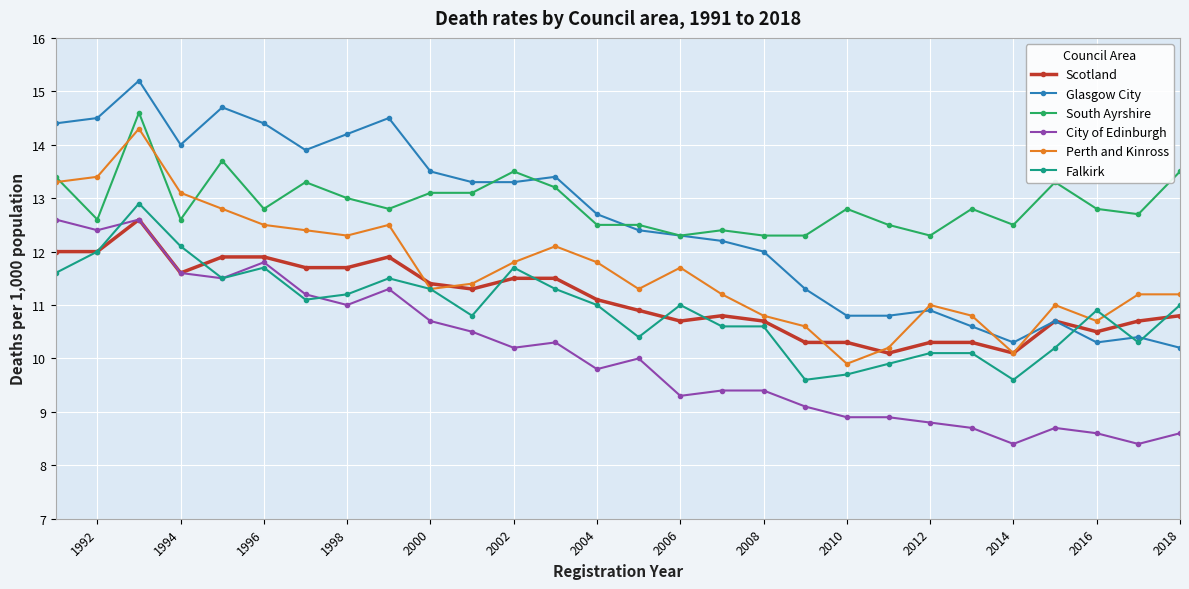

What is the highest value of the Scotland series?

12.6